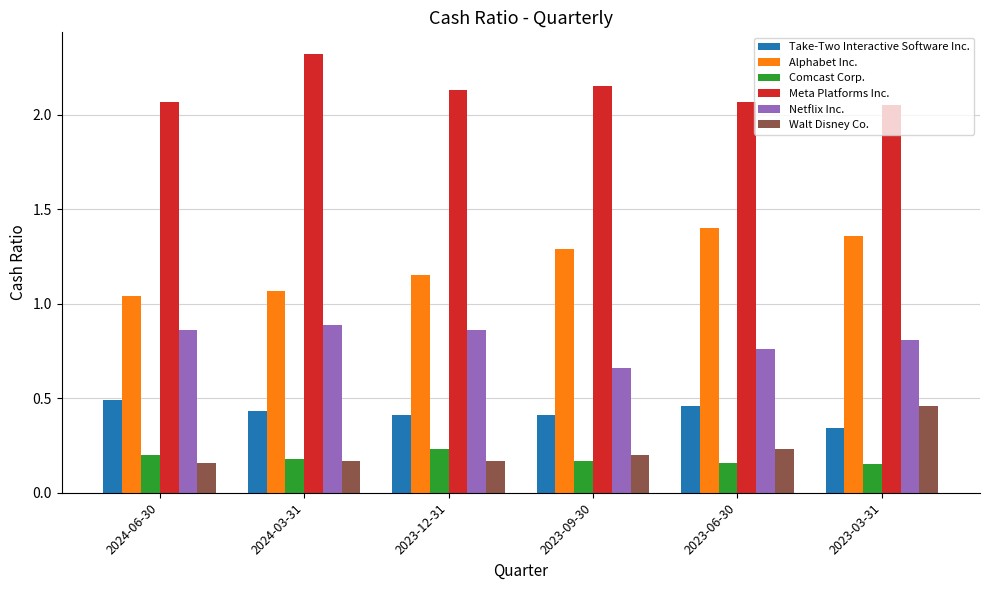

How many categories are shown in the chart?

6